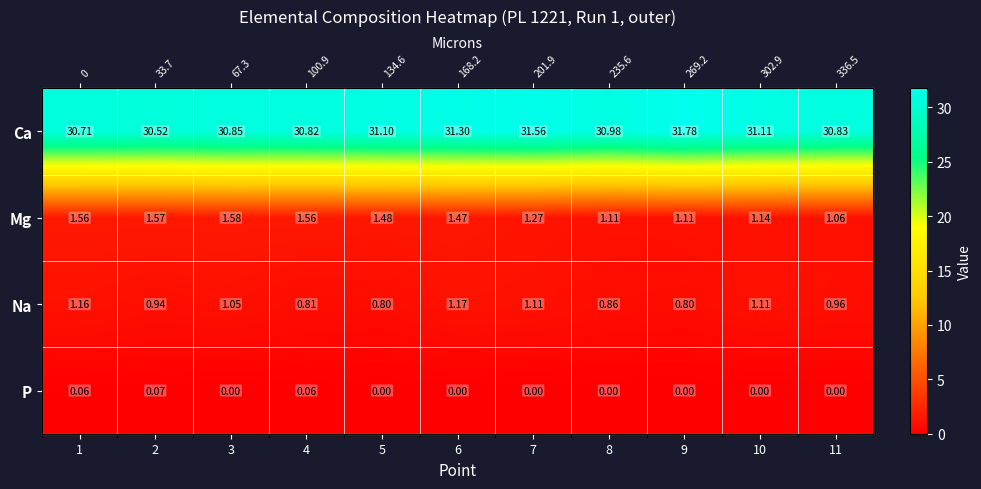

Which series has the widest spread of values?

Ca